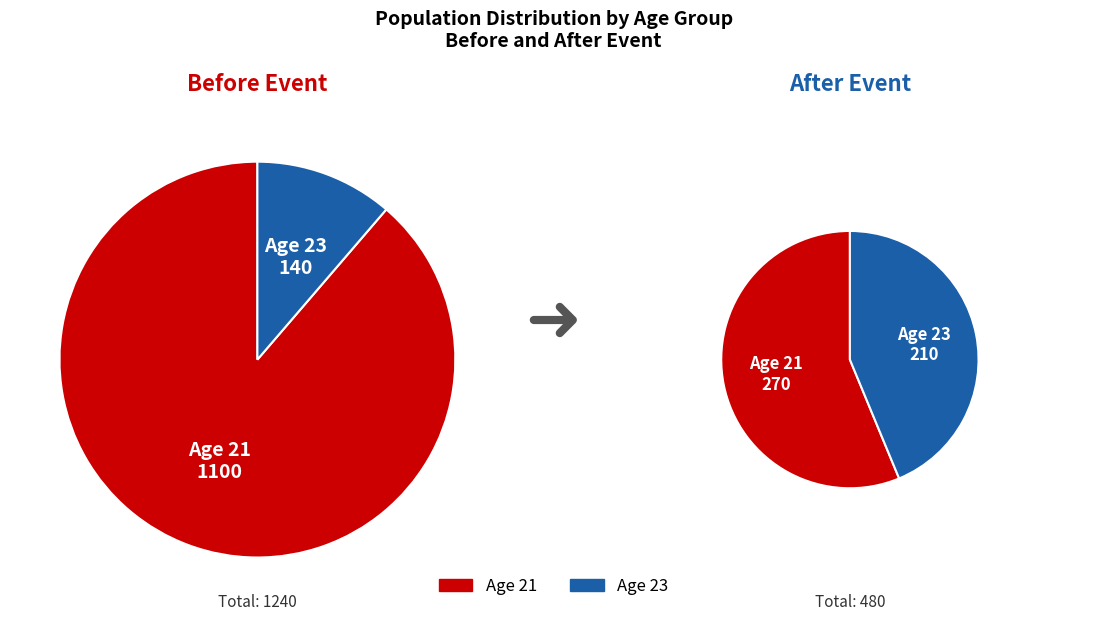

Which category accounts for the majority?

21